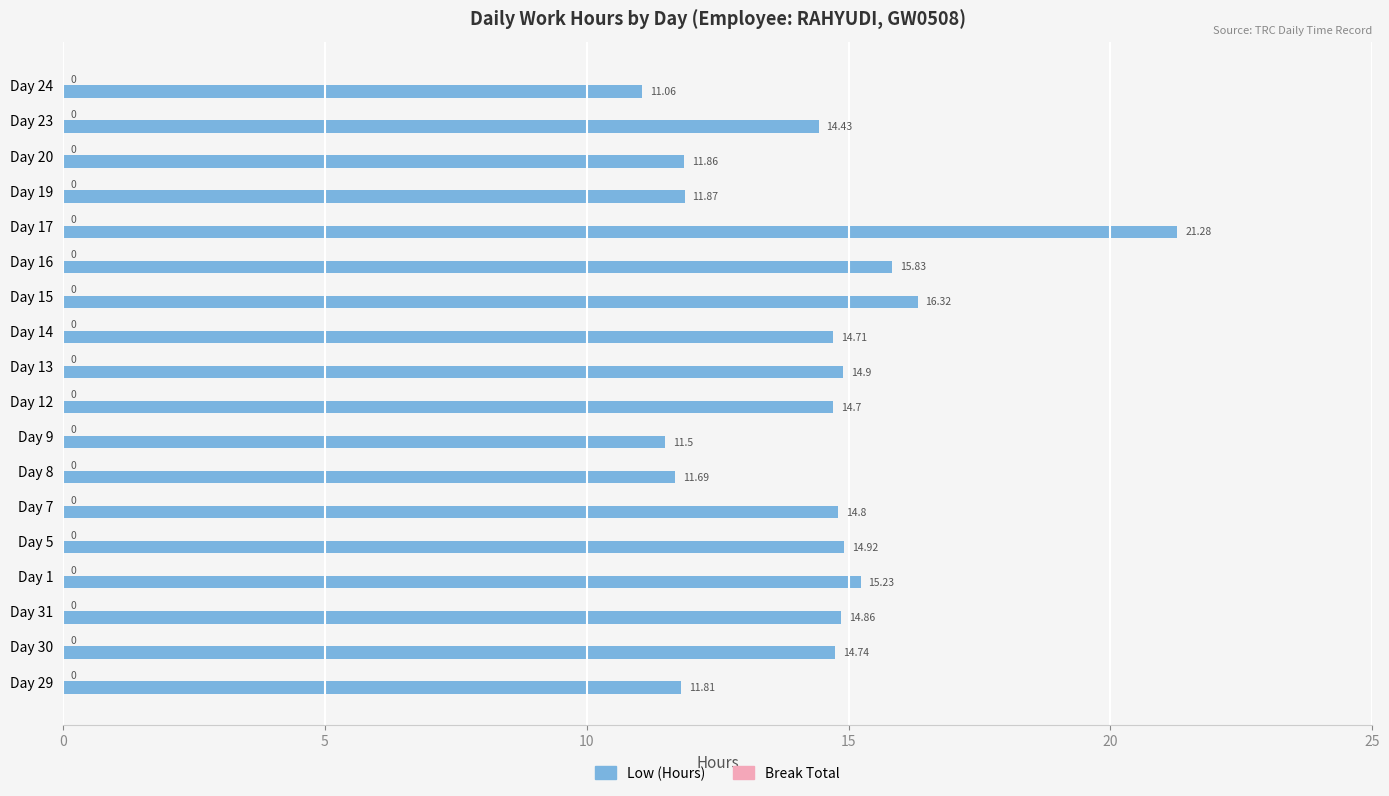

At which category does the chart reach its peak across all series?

Day 17